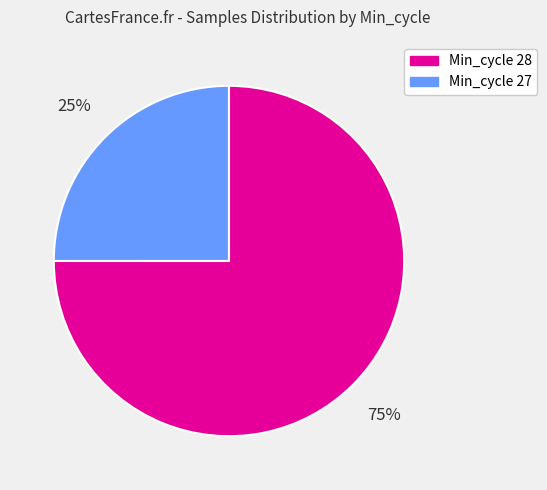

Is there any slice that represents more than half of the pie?

Yes